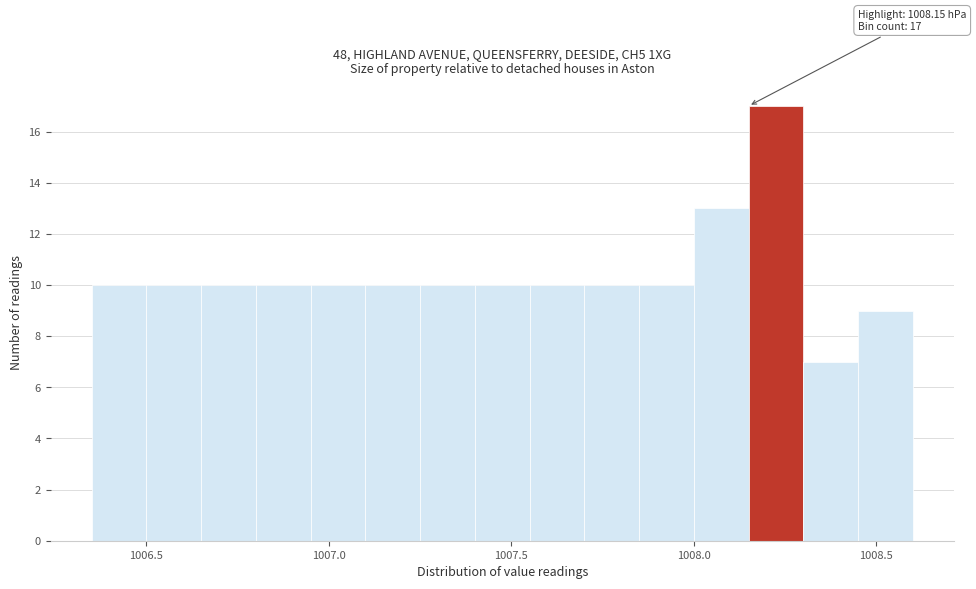

Around what value on the x-axis is the tallest bar? Give the approximate position of its centre, as read against the axis.

1008.25